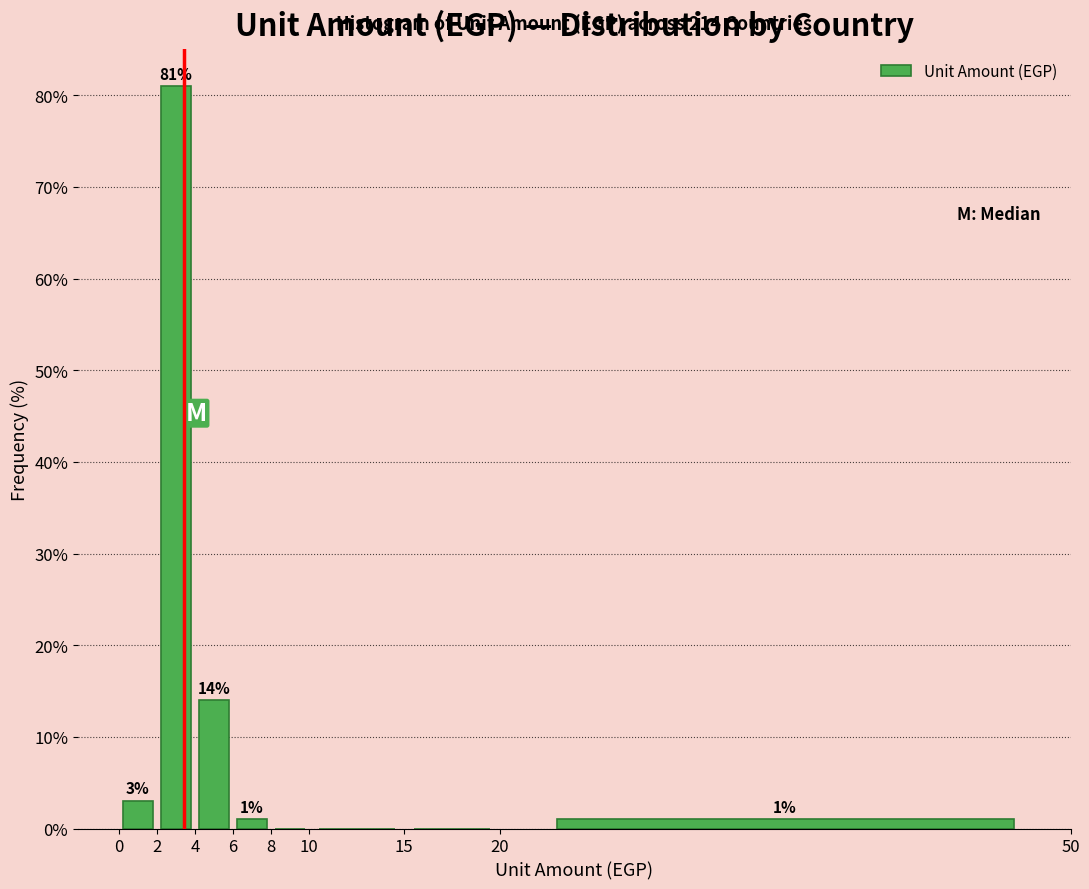

Over which range of the x-axis is the bar tallest?

2 to 4